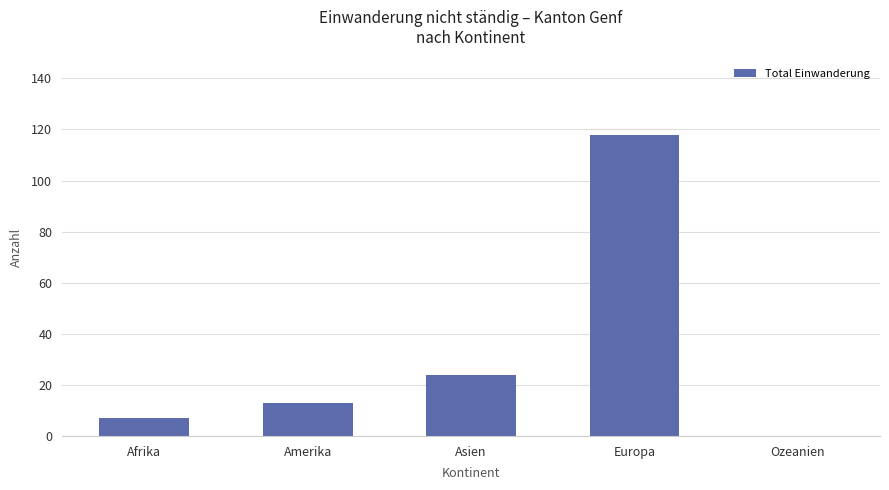

At which category does the chart reach its peak across all series?

Europa